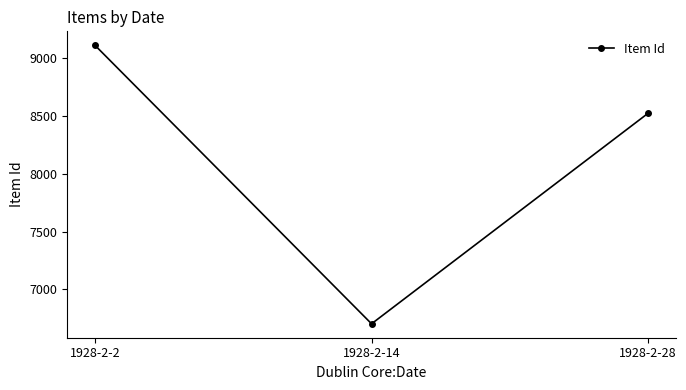

How many lines are shown in the chart?

1